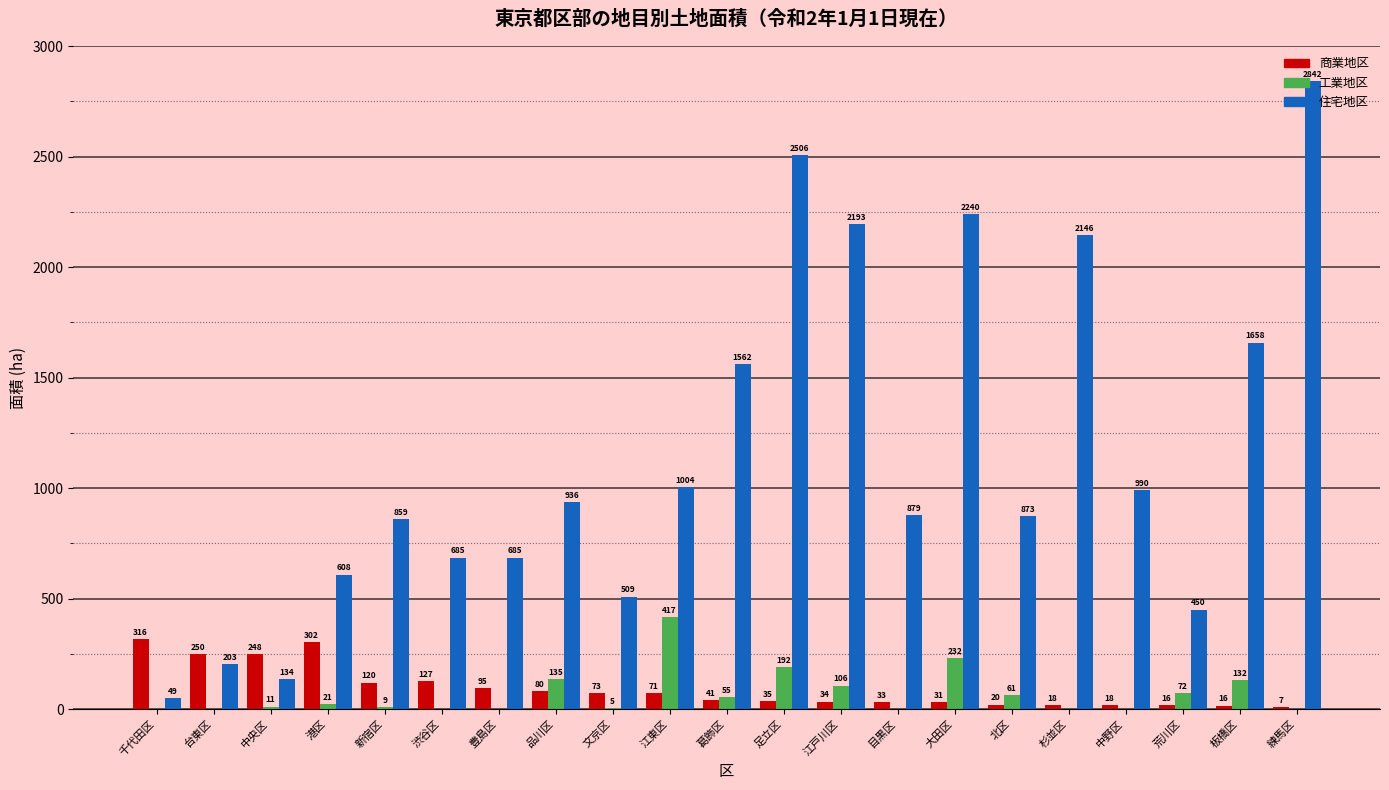

Which category has the highest value in the 商業地区 series?

千代田区